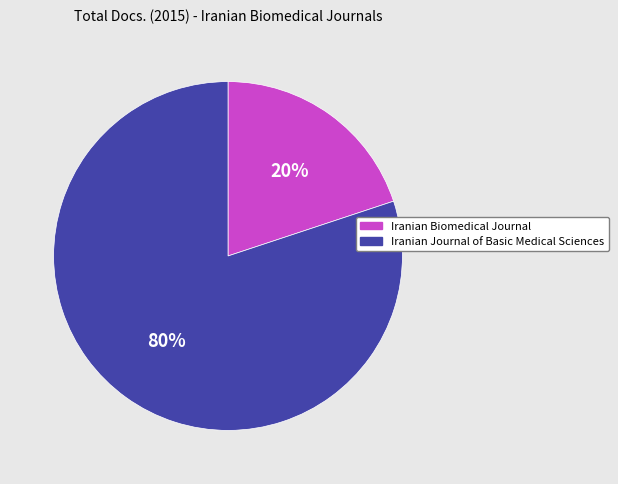

To the nearest percent, what is the difference between the largest and smallest slice percentages?

60%